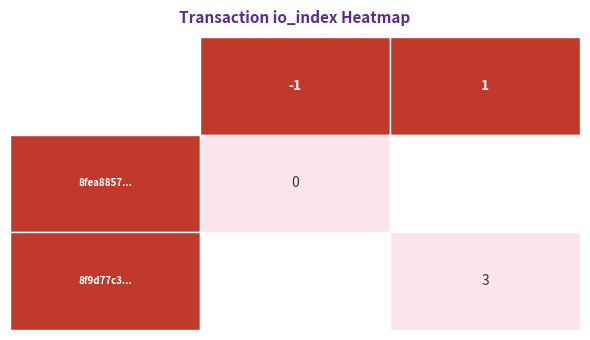

What is the spread (max minus min) of values at io_index?

3